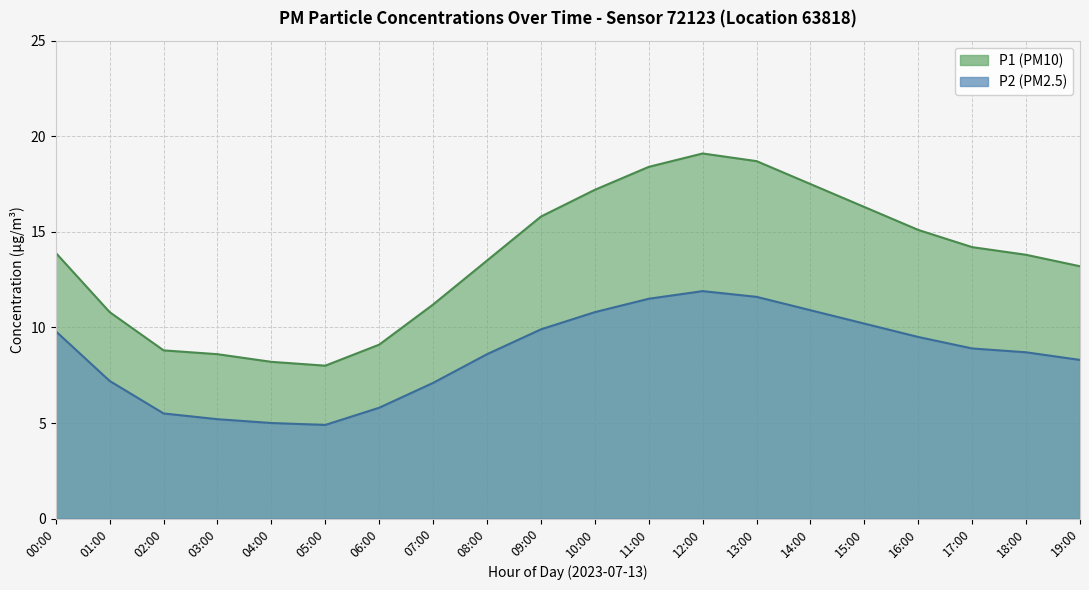

Which series changed the most between 10:00 and 17:00?

P1